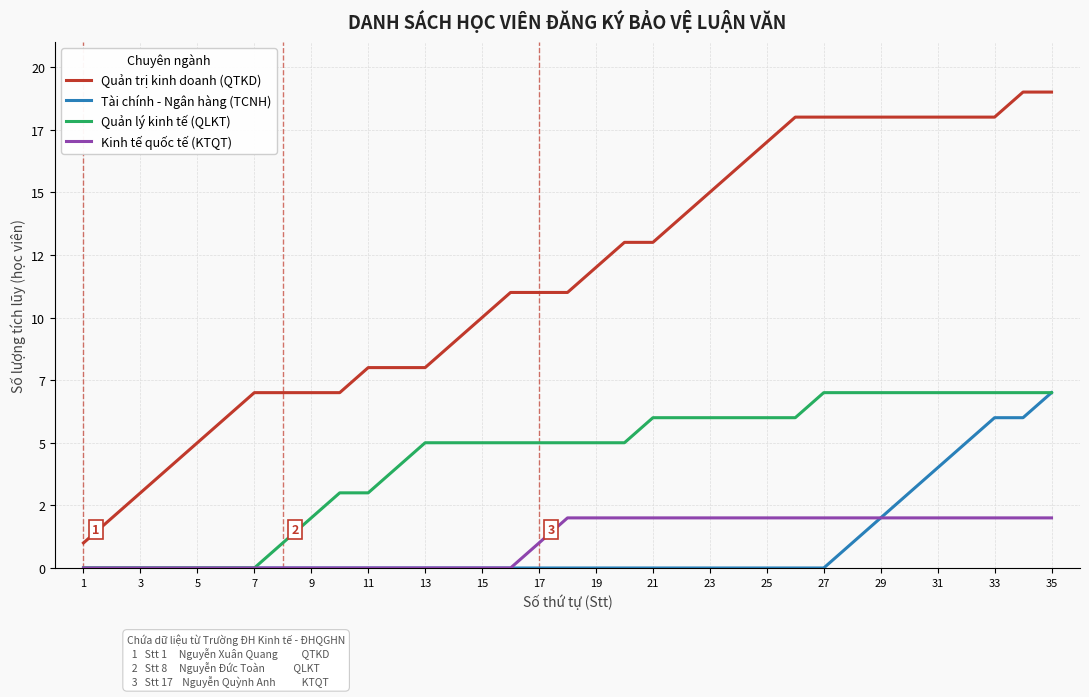

What are all the series names shown in the legend?

Quản trị kinh doanh (QTKD), Tài chính - Ngân hàng (TCNH), Quản lý kinh tế (QLKT), Kinh tế quốc tế (KTQT)